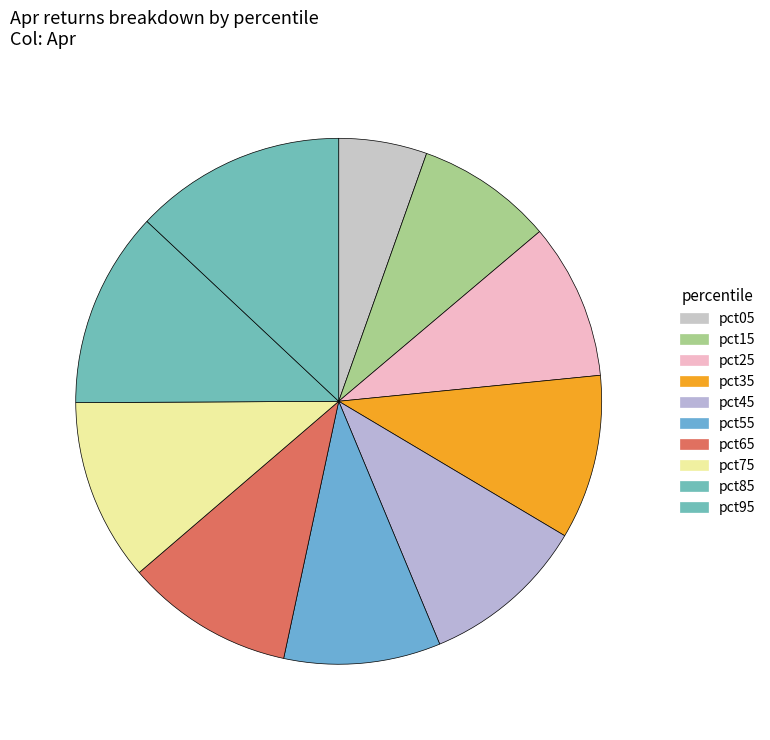

Does pct65 account for over 50% of the chart?

No